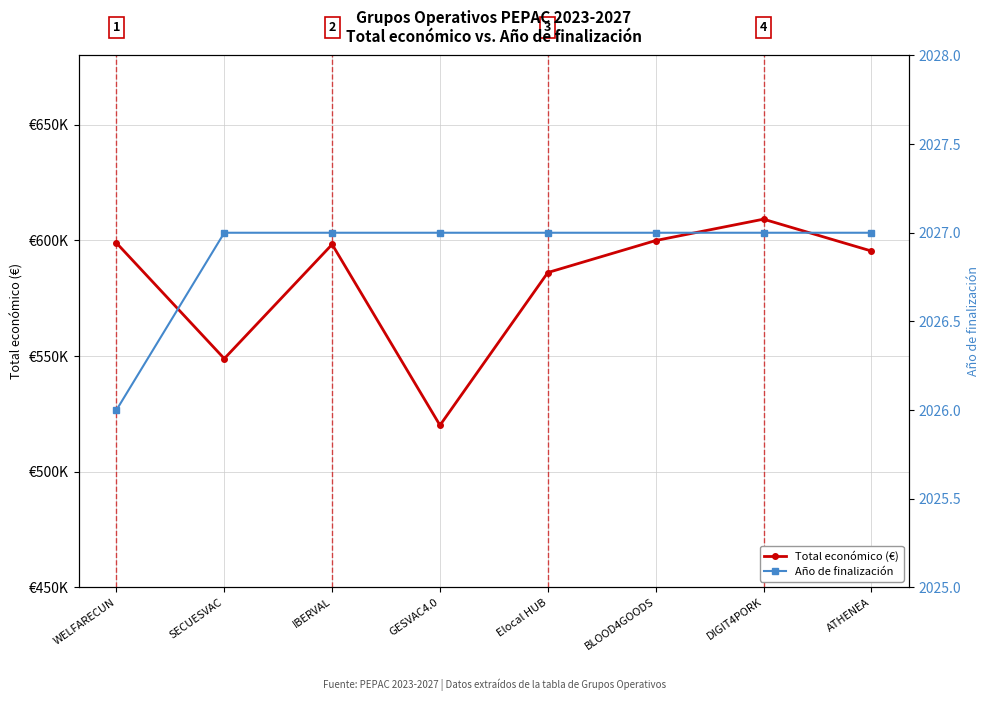

What is the spread (max minus min) of values at DIGIT4PORK?

607179